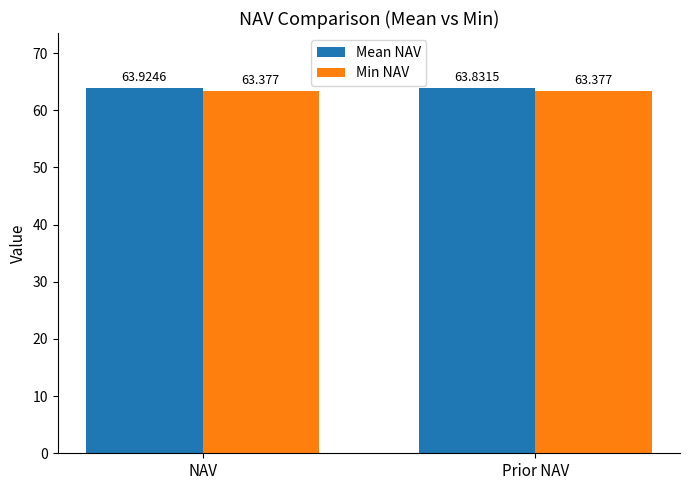

Where is Mean NAV nearest to the value 63?

Prior NAV